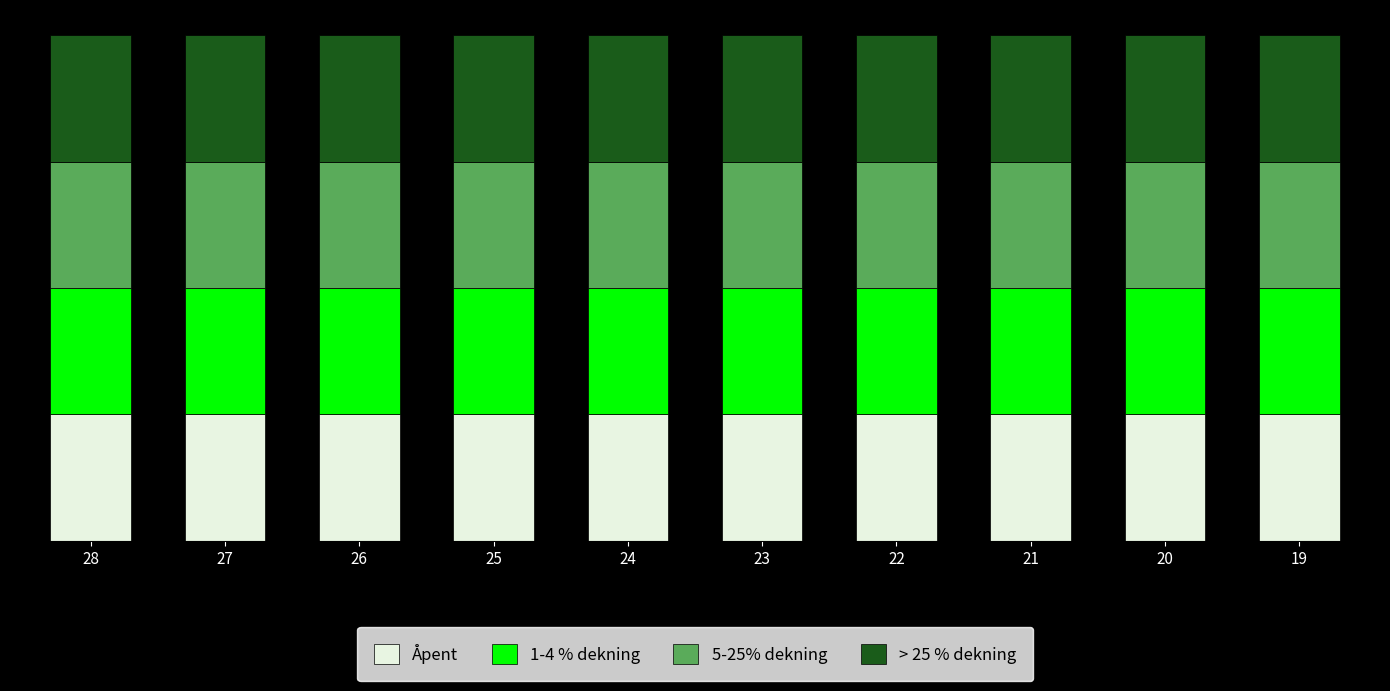

Which has a higher value, 26 or 20?

26